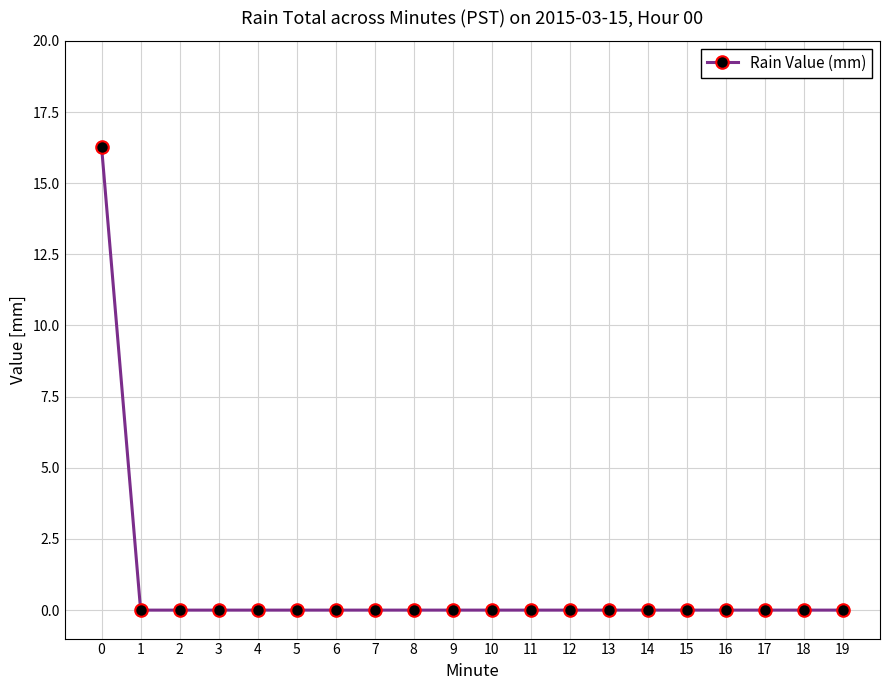

How many lines are shown in the chart?

1